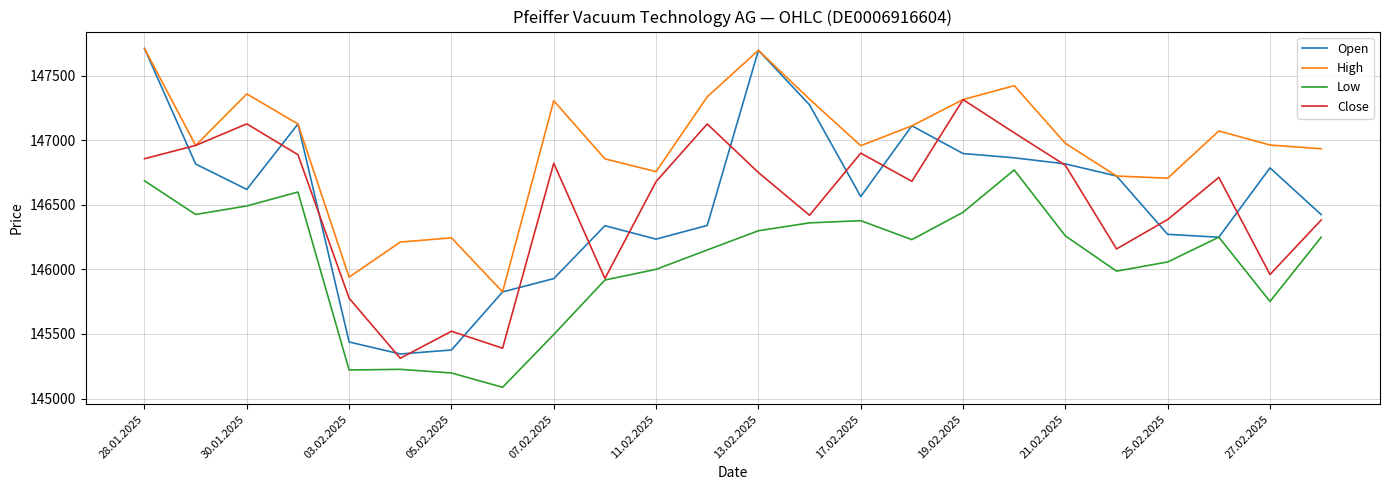

What is the maximum value for Close?

147316